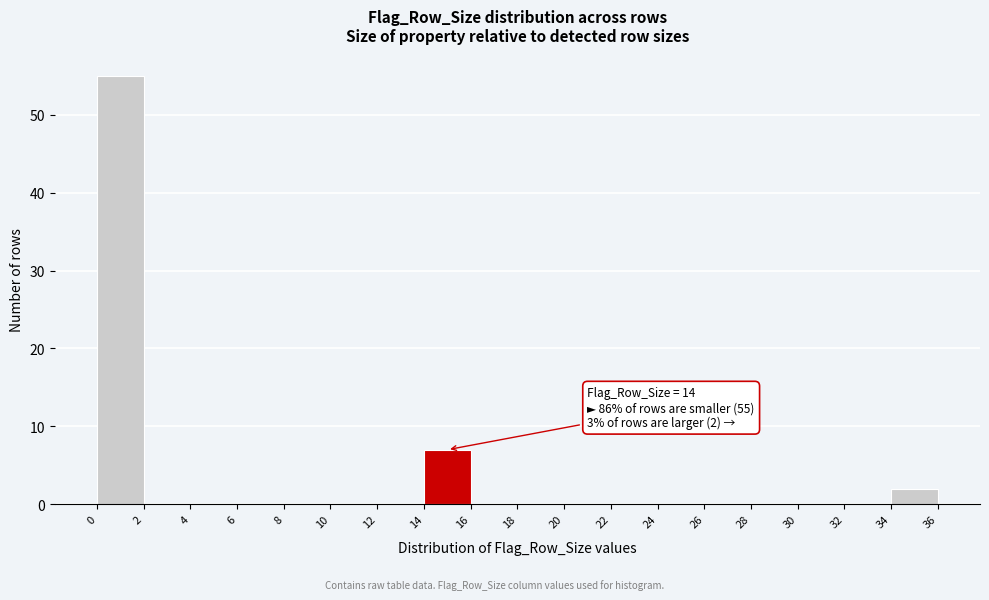

Which range on the x-axis has the tallest bar?

0 to 2